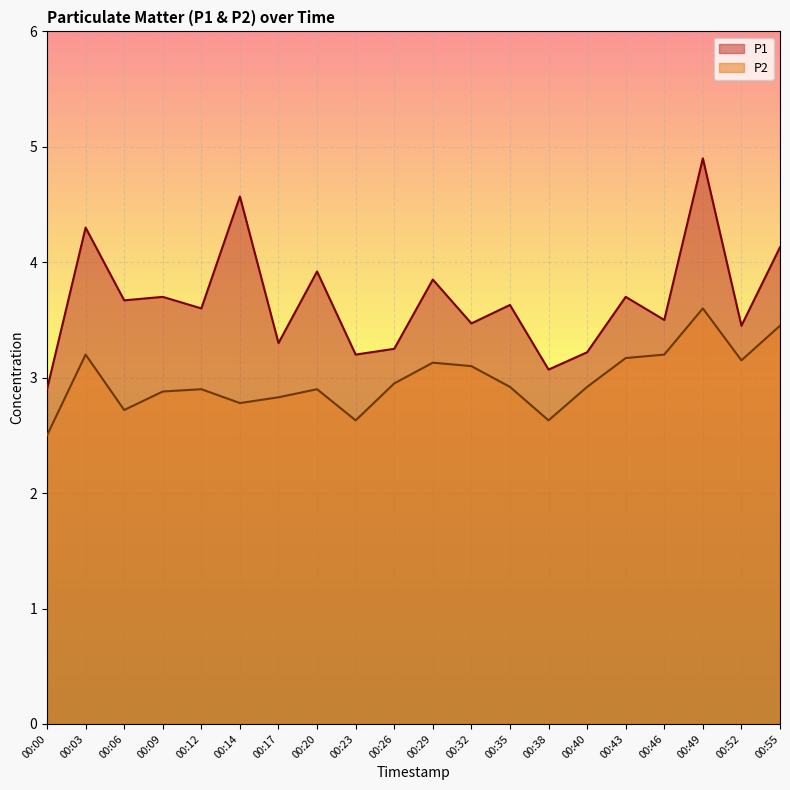

How many lines are shown in the chart?

2